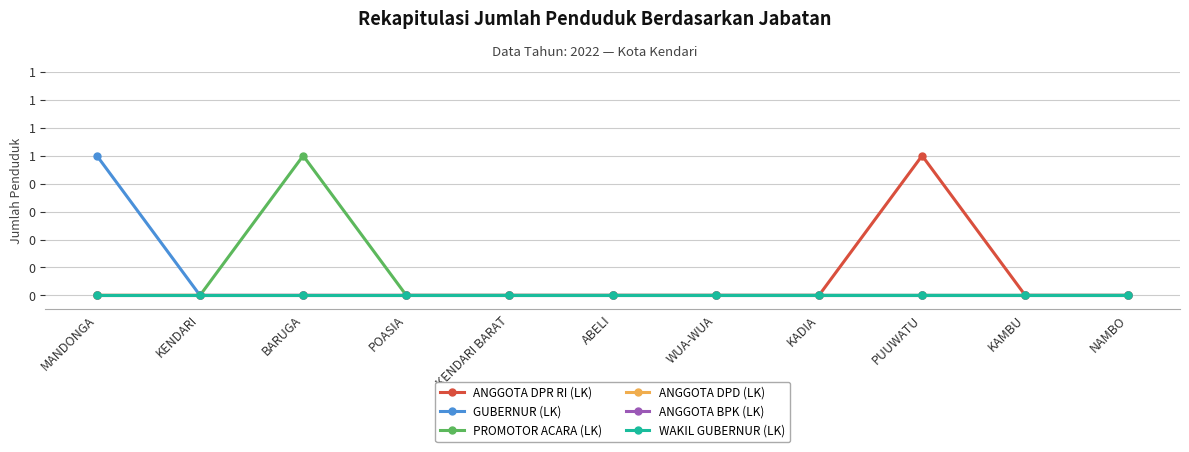

Reading right to left, transcribe all the data shown in this chart.

ANGGOTA DPR RI (LK): NAMBO=0	KAMBU=0	PUUWATU=1	KADIA=0	WUA-WUA=0	ABELI=0	KENDARI BARAT=0	POASIA=0	BARUGA=0	KENDARI=0	MANDONGA=0
GUBERNUR (LK): NAMBO=0	KAMBU=0	PUUWATU=0	KADIA=0	WUA-WUA=0	ABELI=0	KENDARI BARAT=0	POASIA=0	BARUGA=0	KENDARI=0	MANDONGA=1
PROMOTOR ACARA (LK): NAMBO=0	KAMBU=0	PUUWATU=0	KADIA=0	WUA-WUA=0	ABELI=0	KENDARI BARAT=0	POASIA=0	BARUGA=1	KENDARI=0	MANDONGA=0
ANGGOTA DPD (LK): NAMBO=0	KAMBU=0	PUUWATU=0	KADIA=0	WUA-WUA=0	ABELI=0	KENDARI BARAT=0	POASIA=0	BARUGA=0	KENDARI=0	MANDONGA=0
ANGGOTA BPK (LK): NAMBO=0	KAMBU=0	PUUWATU=0	KADIA=0	WUA-WUA=0	ABELI=0	KENDARI BARAT=0	POASIA=0	BARUGA=0	KENDARI=0	MANDONGA=0
WAKIL GUBERNUR (LK): NAMBO=0	KAMBU=0	PUUWATU=0	KADIA=0	WUA-WUA=0	ABELI=0	KENDARI BARAT=0	POASIA=0	BARUGA=0	KENDARI=0	MANDONGA=0